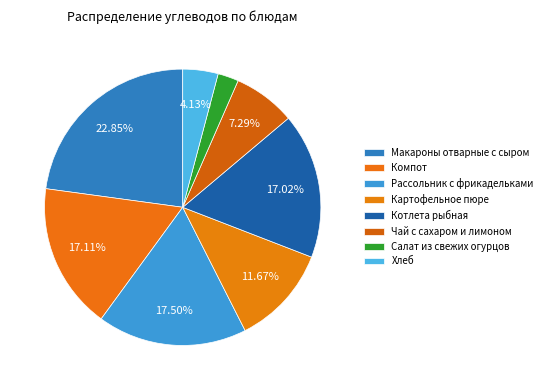

How many segments does this pie chart have?

8